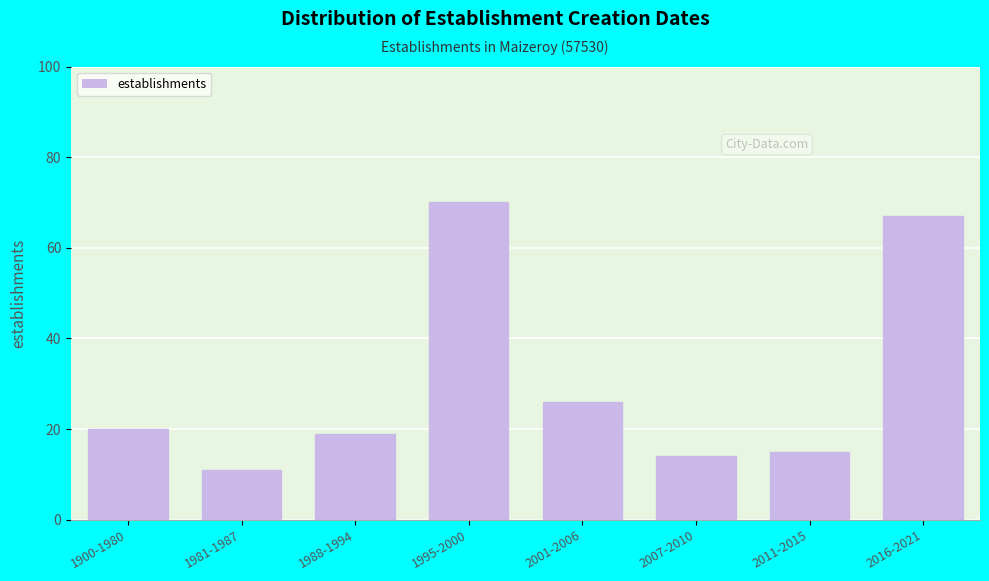

Reading left to right, extract all data points from this chart.

20	11	19	70	26	14	15	67